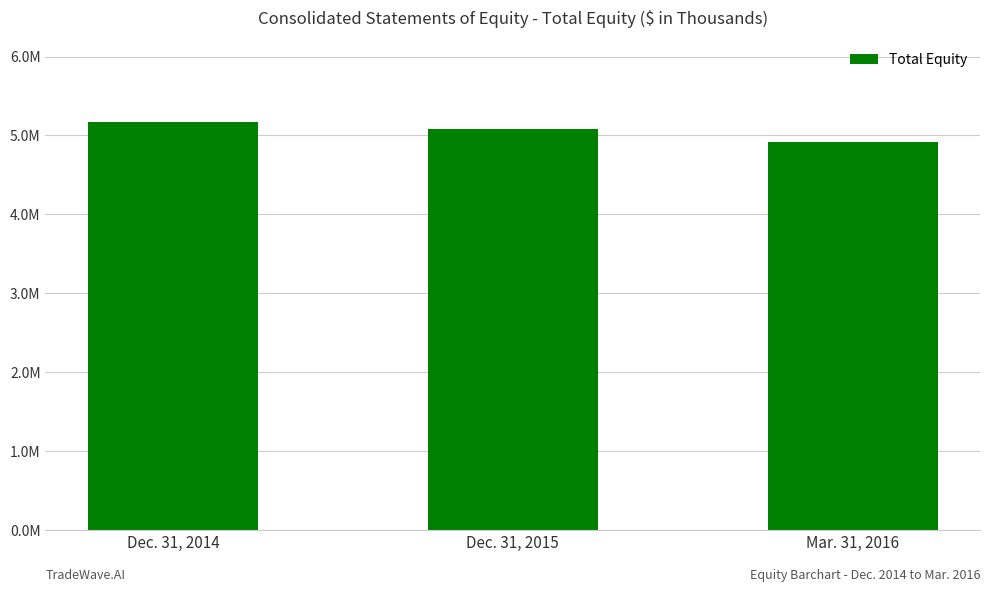

List the labels in order of value, smallest first.

Mar. 31, 2016, Dec. 31, 2015, Dec. 31, 2014